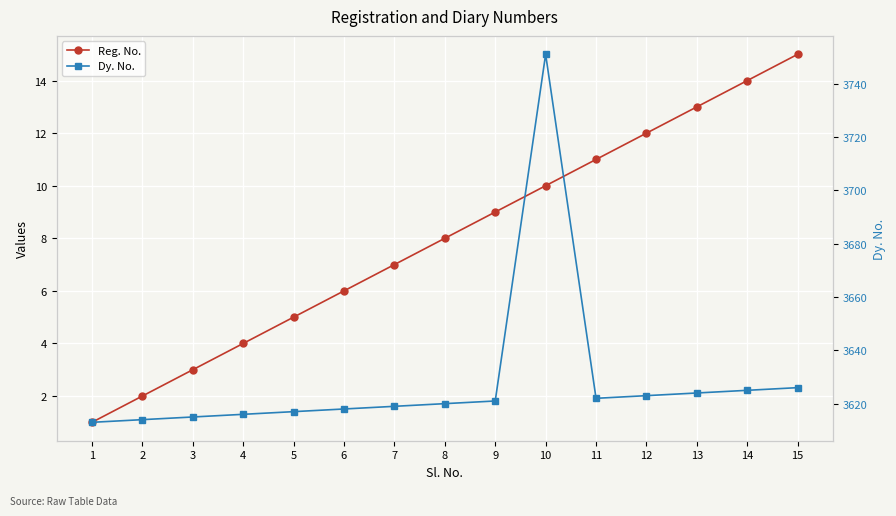

Which has a higher value, 4 or 12?

12